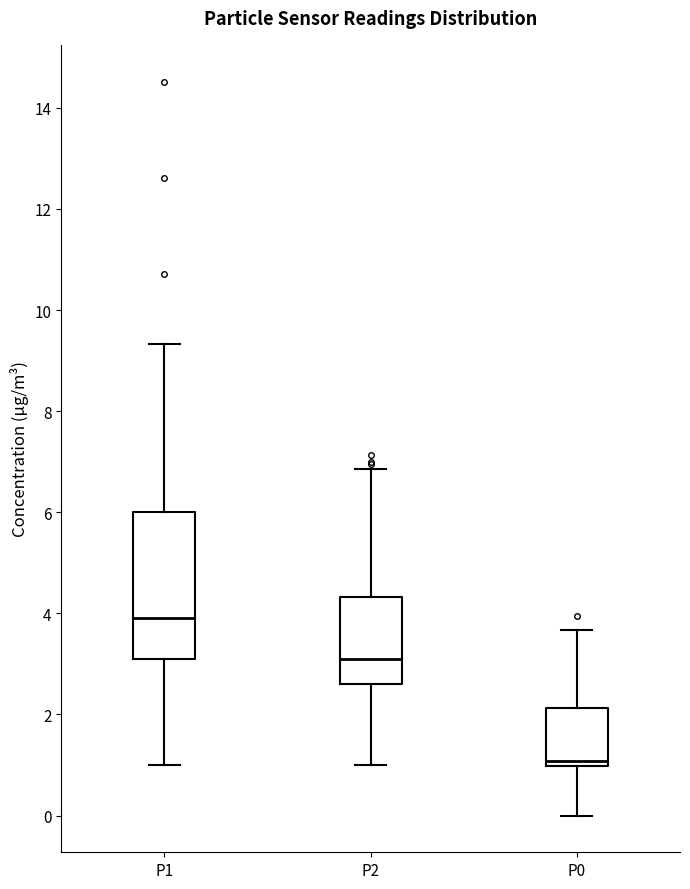

Which box is the tallest, from its lower edge to its upper edge?

P1